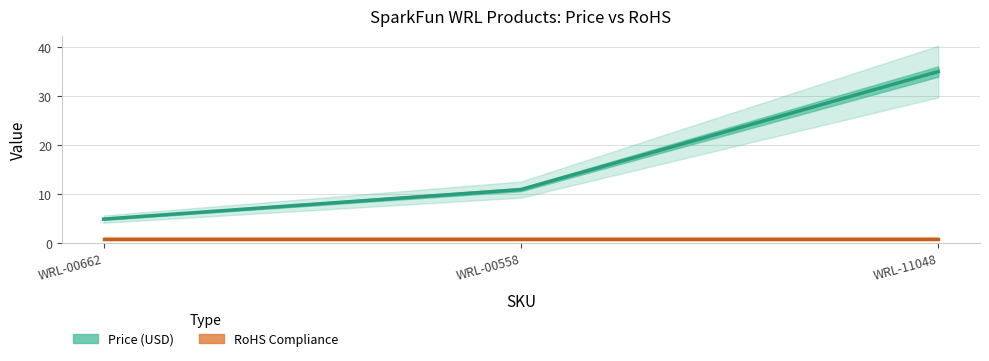

How many data points are above 10?

2